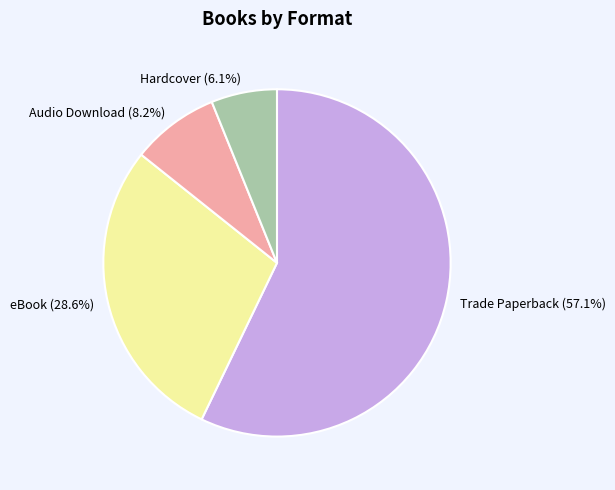

Is there any slice that represents more than half of the pie?

Yes